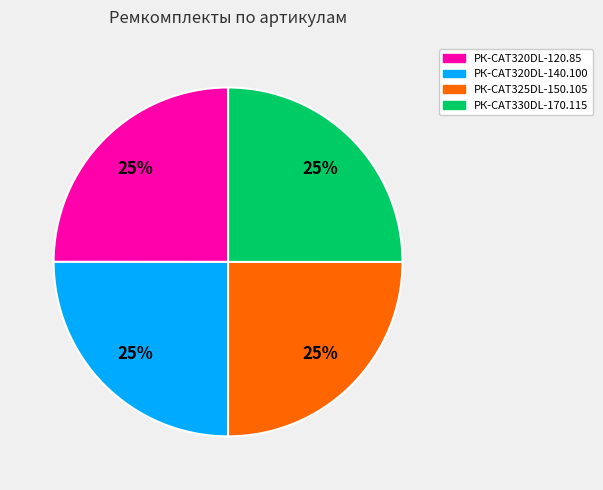

Is there a majority slice in this chart?

No